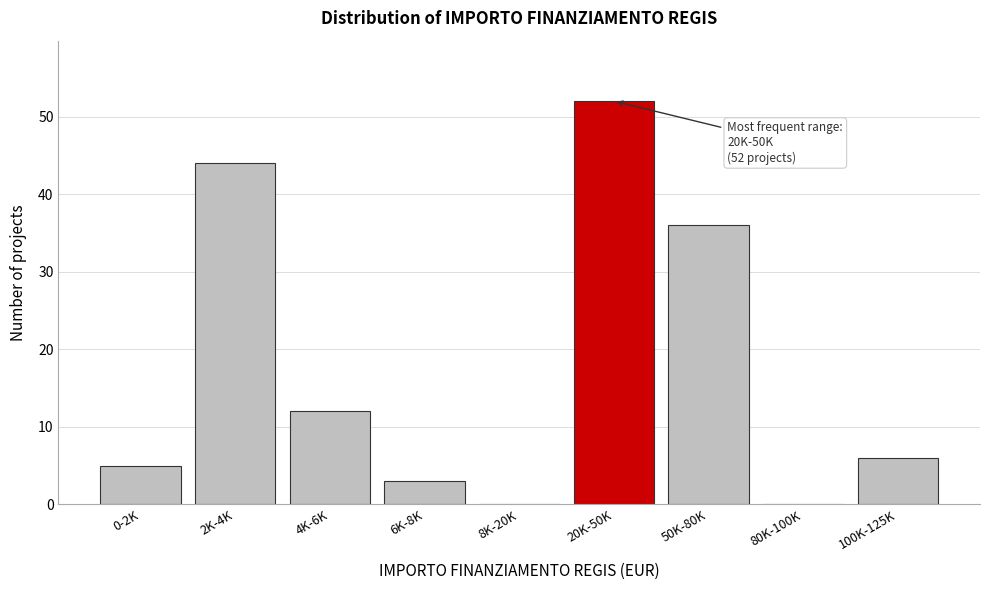

Reading right to left, extract all data points from this chart.

100K-125K=6	80K-100K=0	50K-80K=36	20K-50K=52	8K-20K=0	6K-8K=3	4K-6K=12	2K-4K=44	0-2K=5